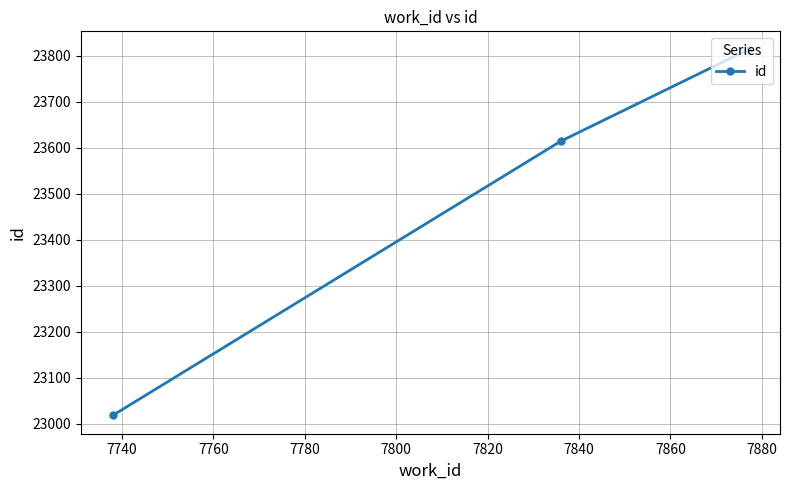

What is the difference between the maximum and minimum values?

795